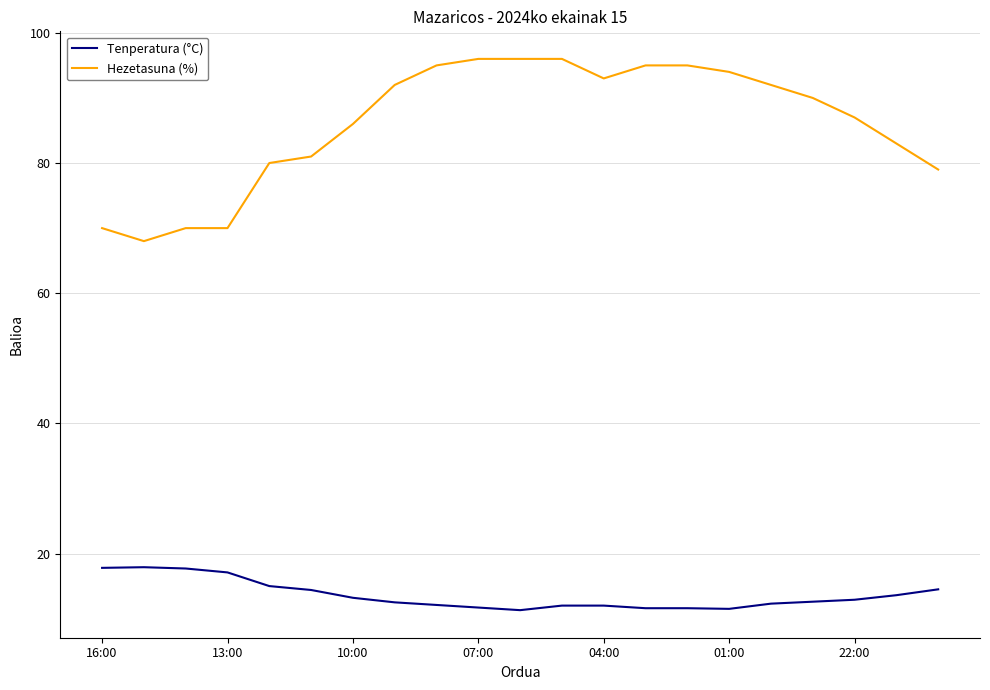

What is the maximum value shown in the chart?

96.0